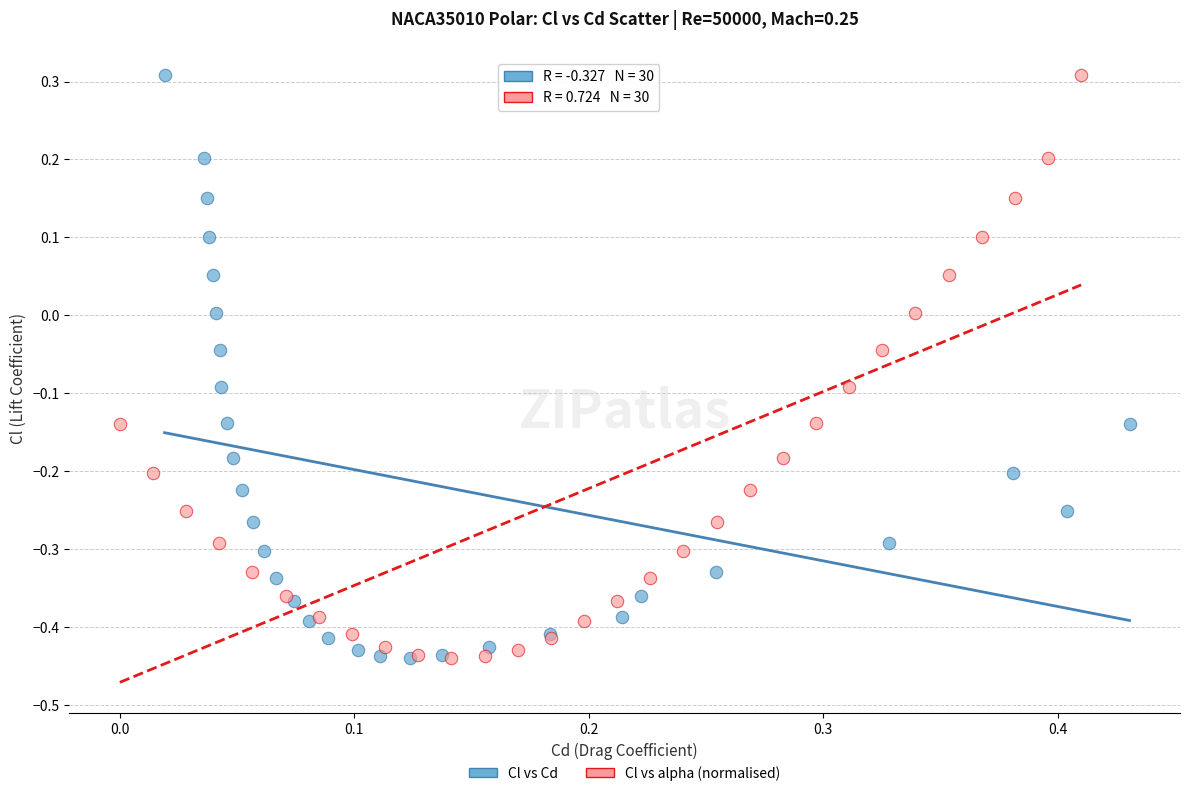

What are all the series names shown in the legend?

Cl vs Cd, Cl vs alpha (normalised)